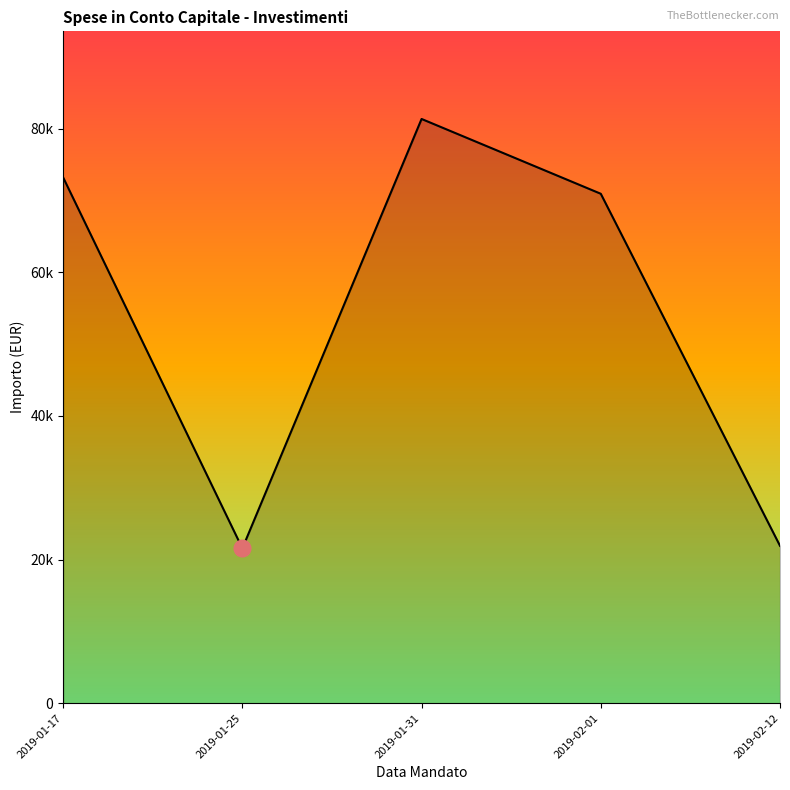

What is the ratio of the value at 2019-02-01 to the value at 2019-01-25?

3.3